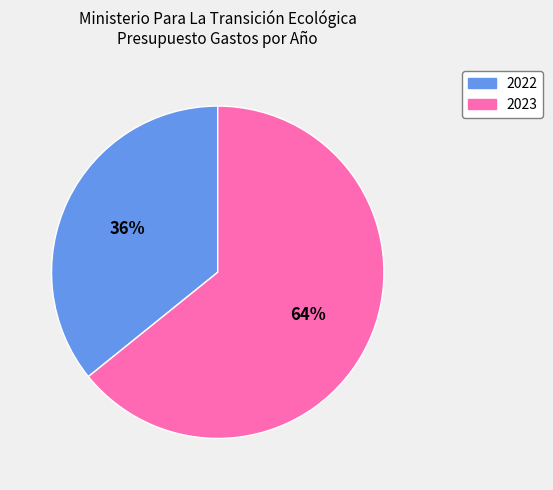

To the nearest percent, what is the difference between the largest and smallest slice percentages?

28%